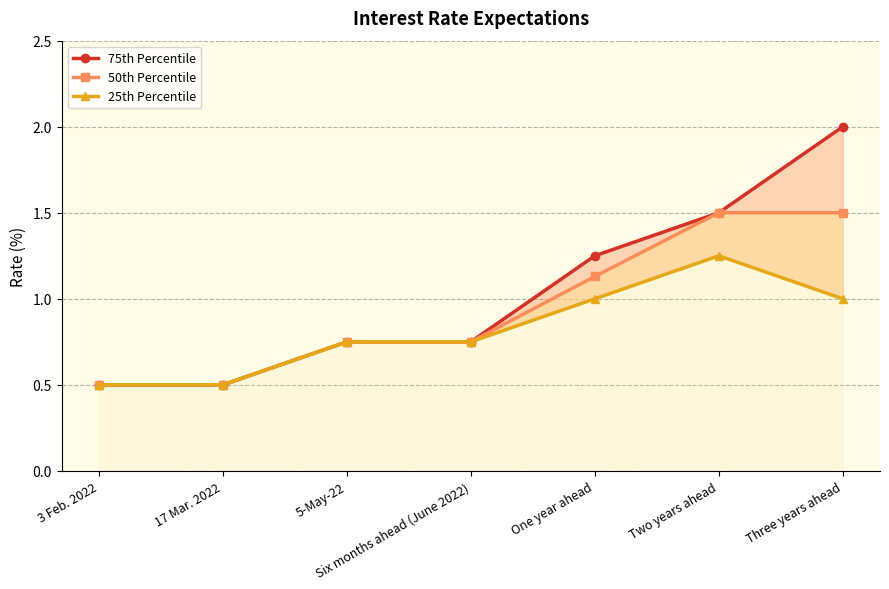

What is the smallest value displayed?

0.5